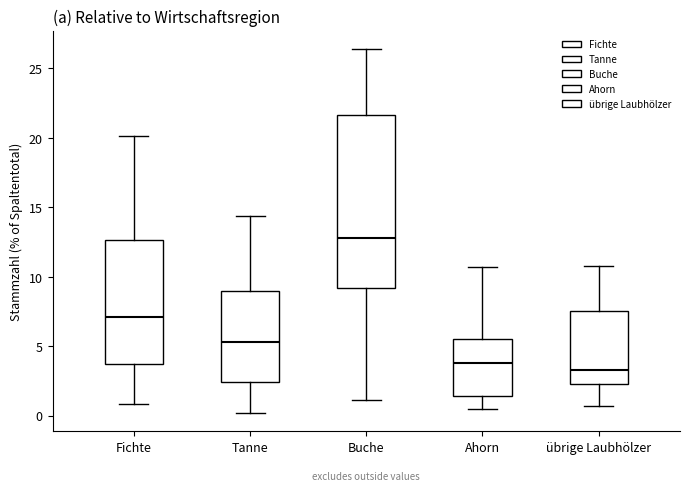

Which box has the highest median line?

Buche